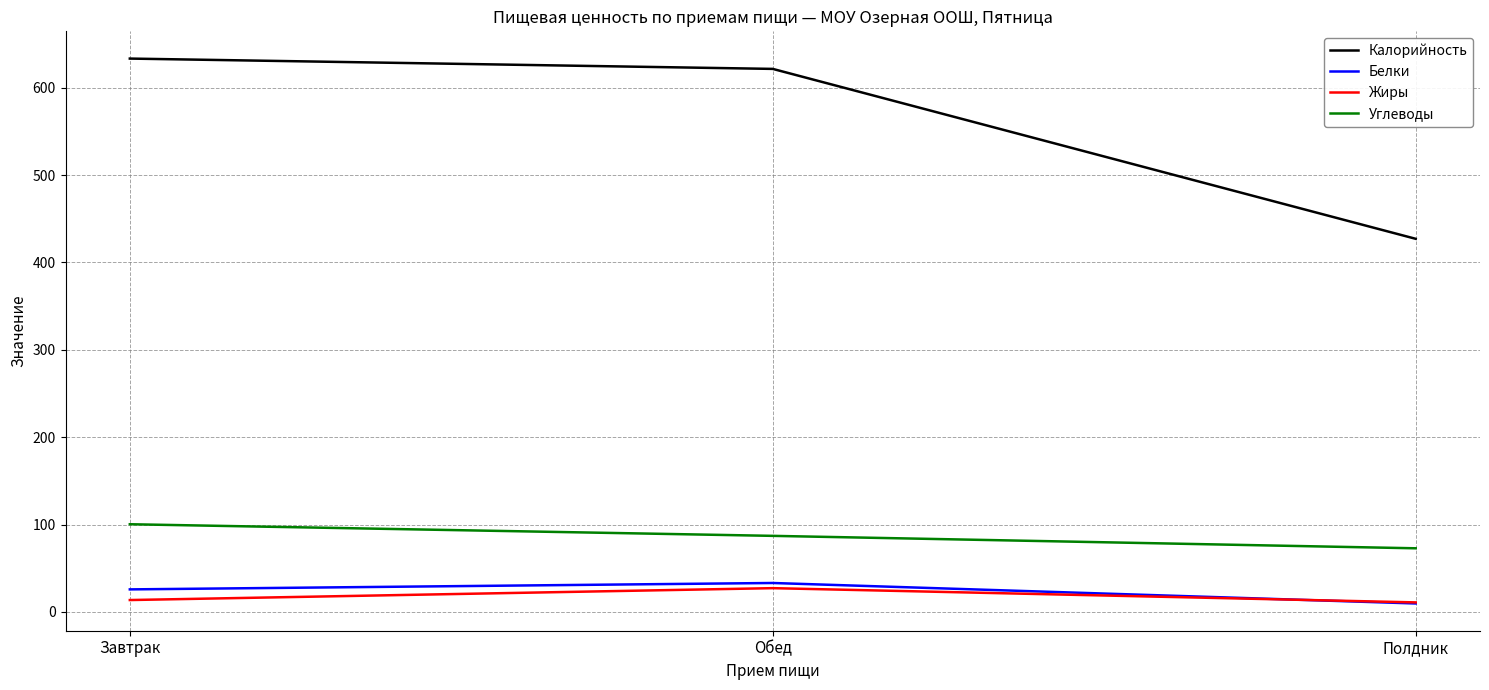

What is the total value across all series at Обед?

768.9